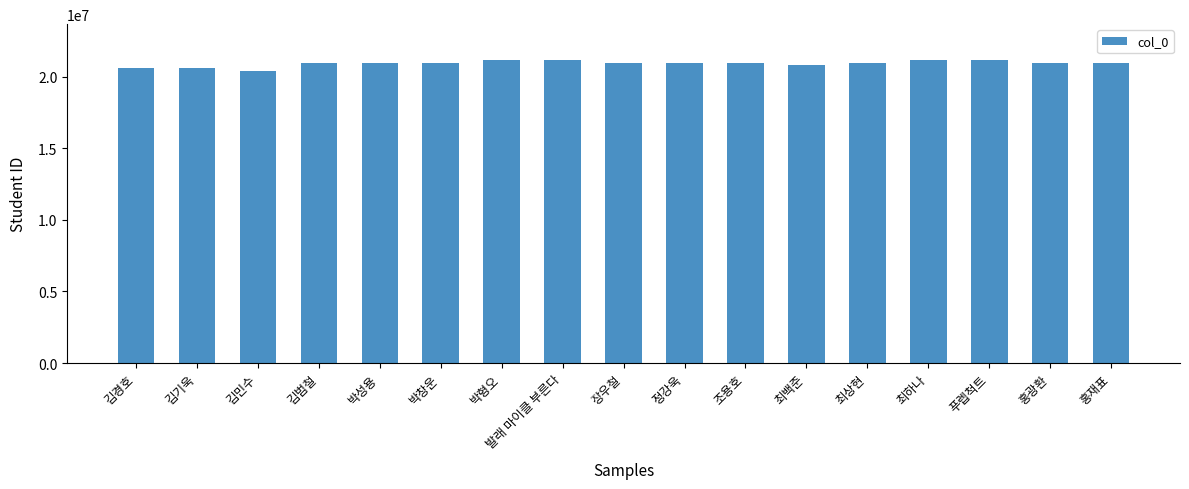

The chart shows a value of 20925229 at 박창운. True or false?

True